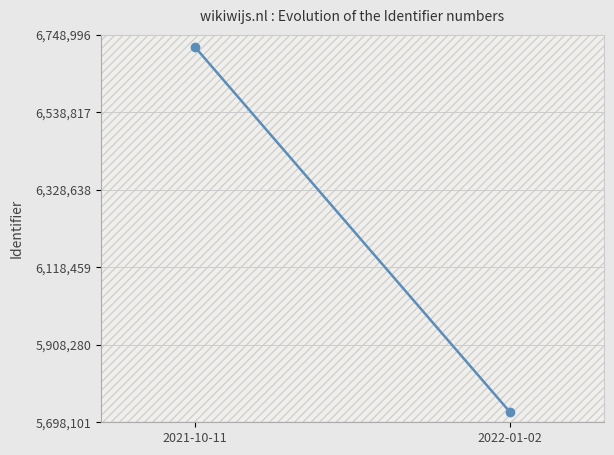

How many lines are shown in the chart?

1